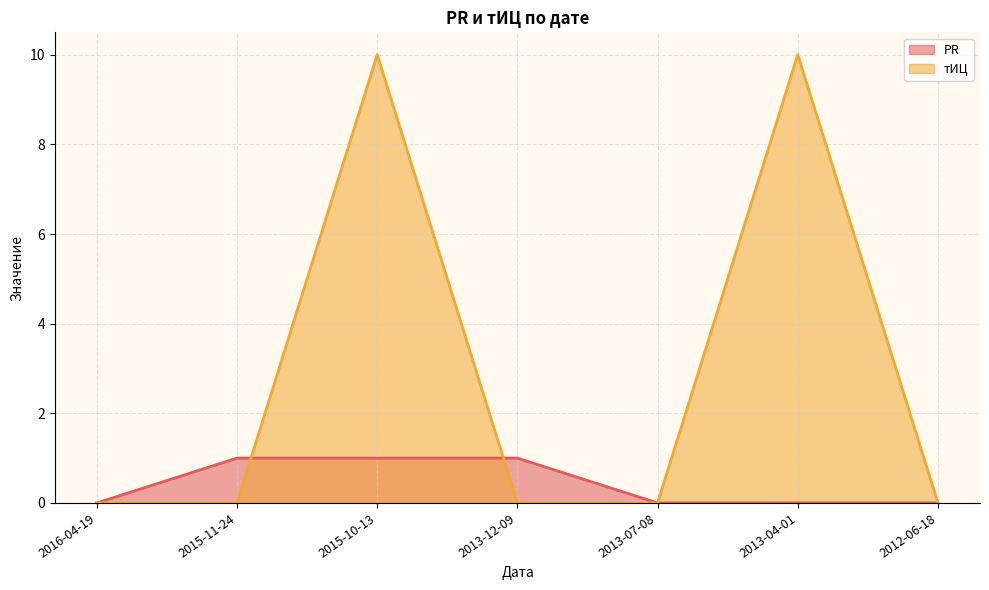

Count the number of data series in this chart.

2